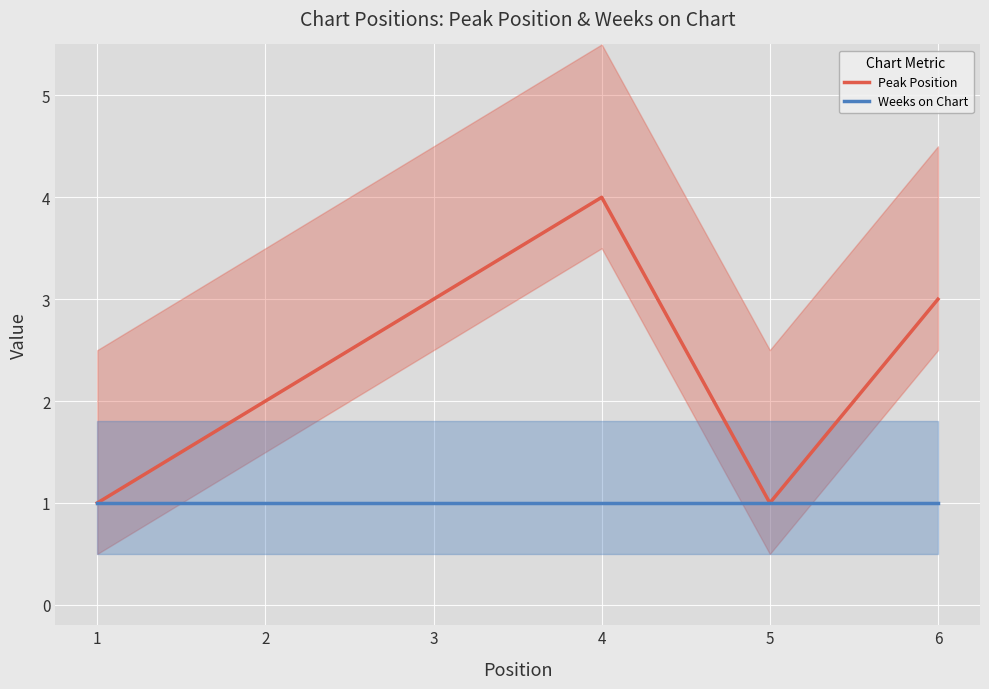

The Peak Position series shows 2 at 2. True or false?

True